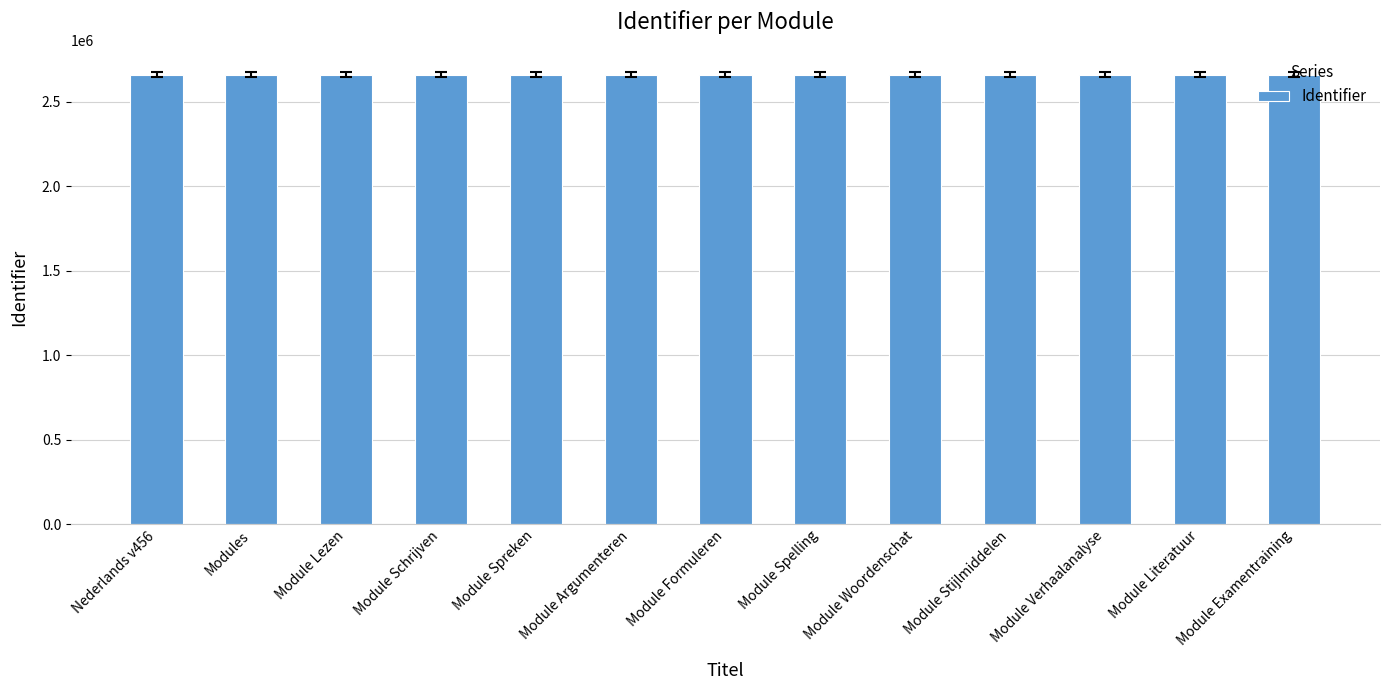

What is the change in value from Module Schrijven to Module Formuleren?

+9